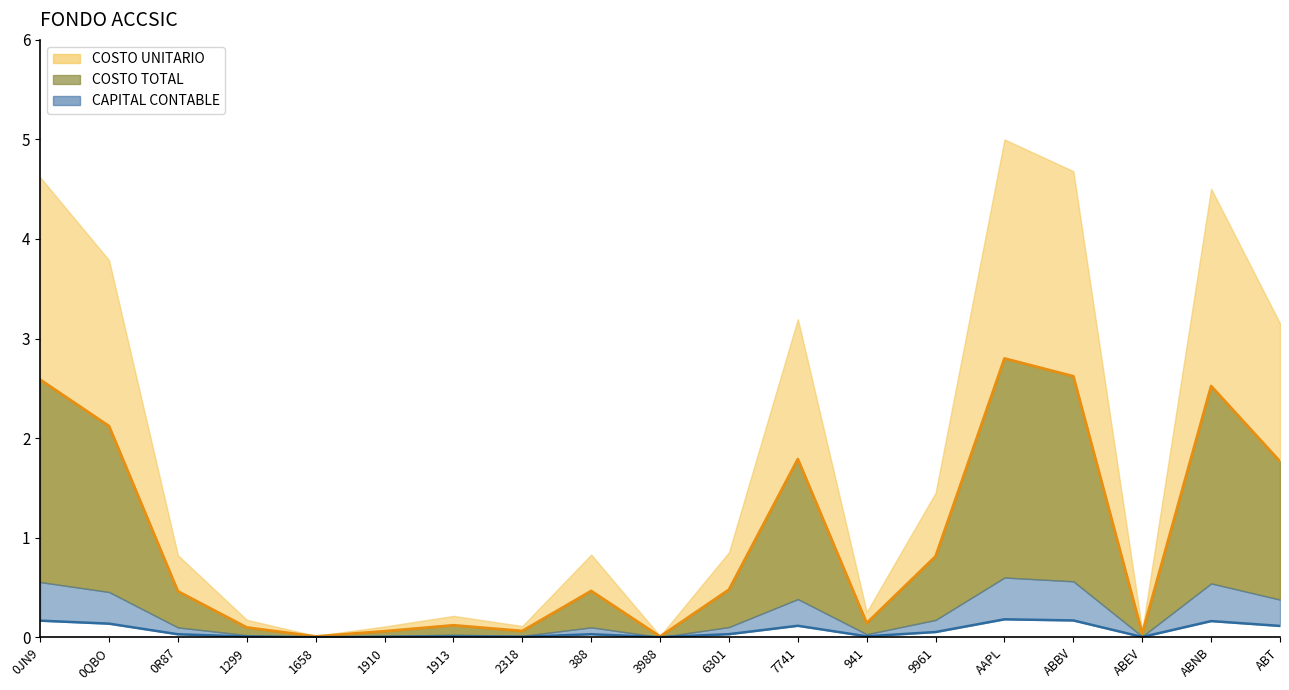

Is it true that COSTO UNITARIO equals 1.8 at ABT?

True